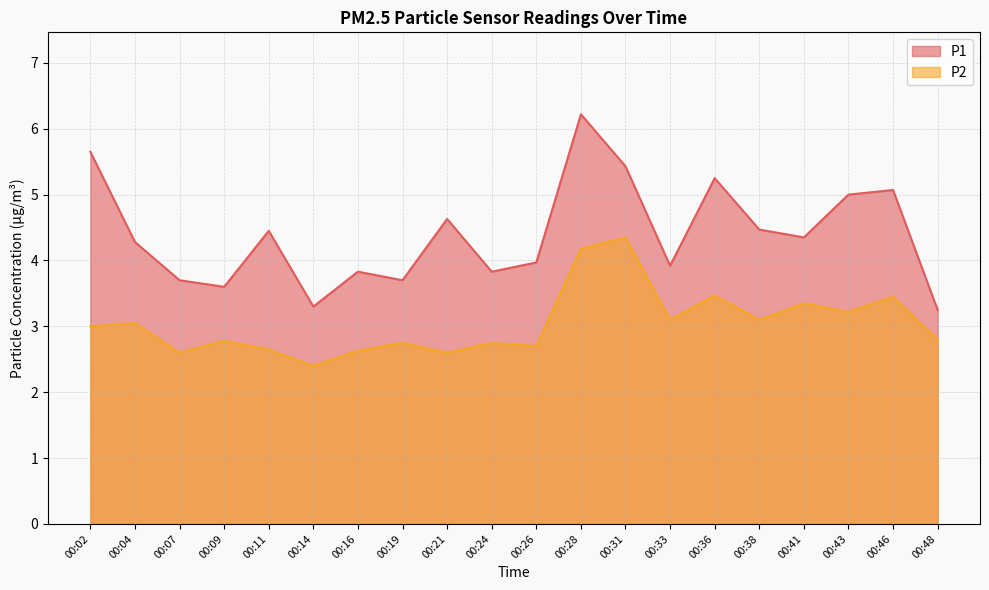

List the series in order of their peak value, lowest first.

P2, P1